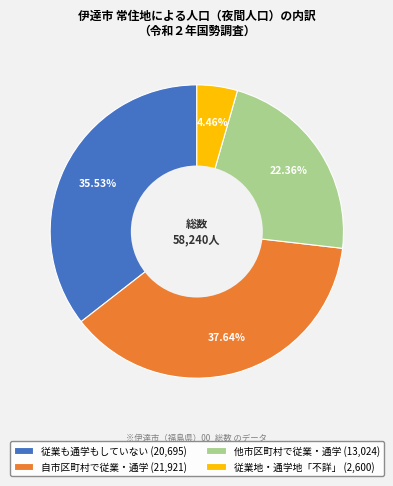

Combined, do 自市区町村で従業・通学 and 従業地・通学地「不詳」 account for over 50%?

No